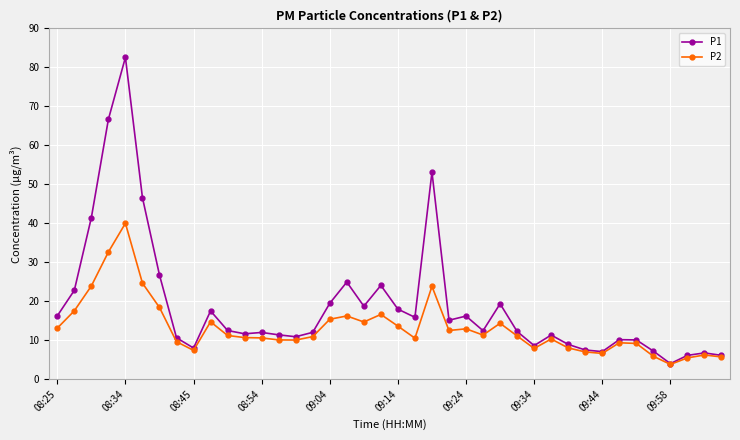

Rank the series by their maximum value, from lowest to highest.

P2, P1